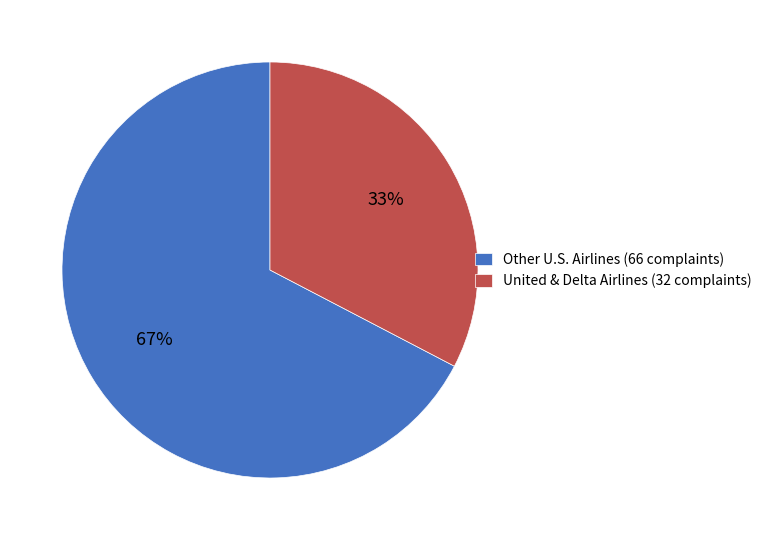

How many slices are in this pie chart?

2